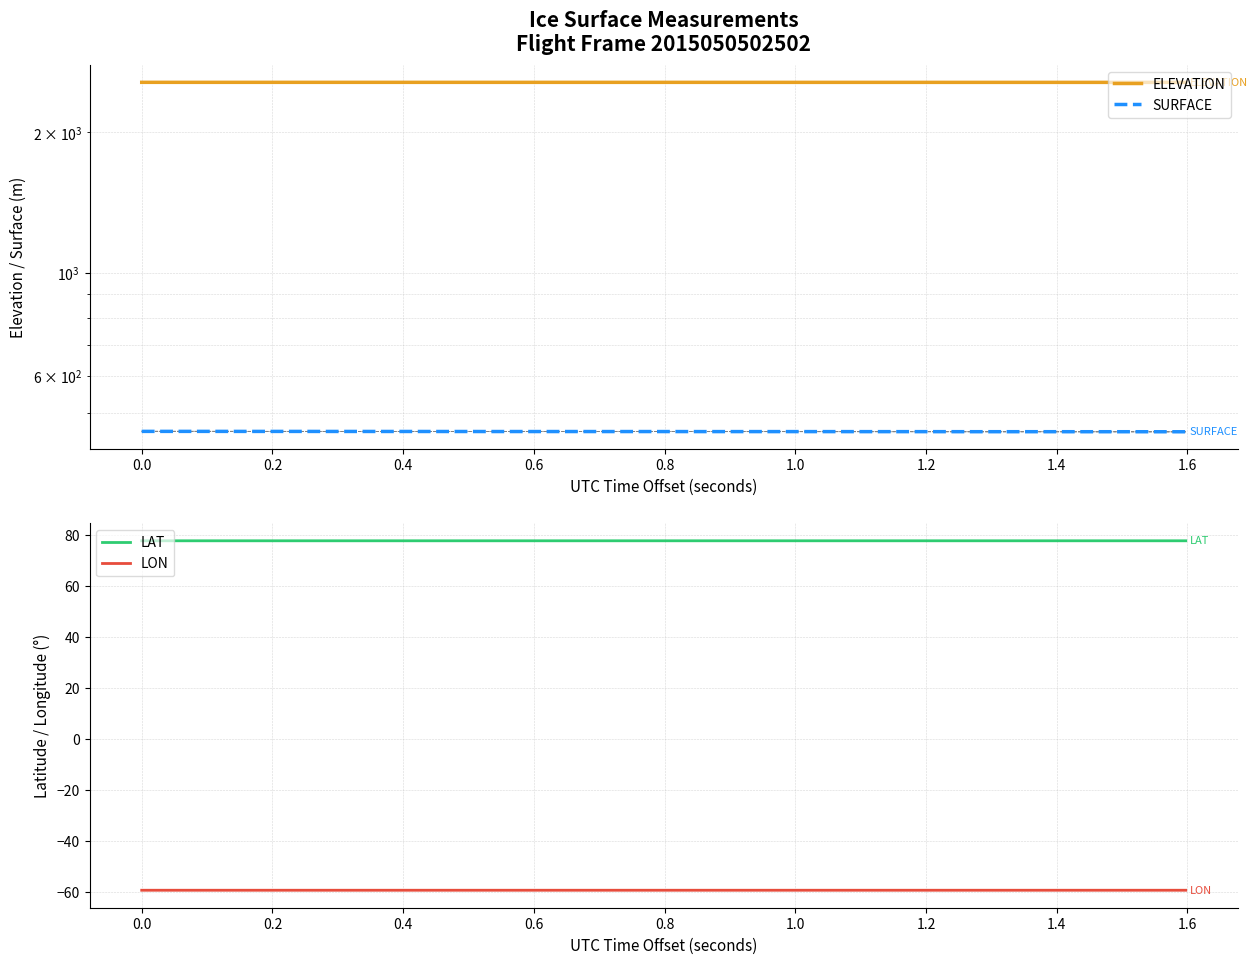

True or false: LAT and LON intersect in this chart.

False